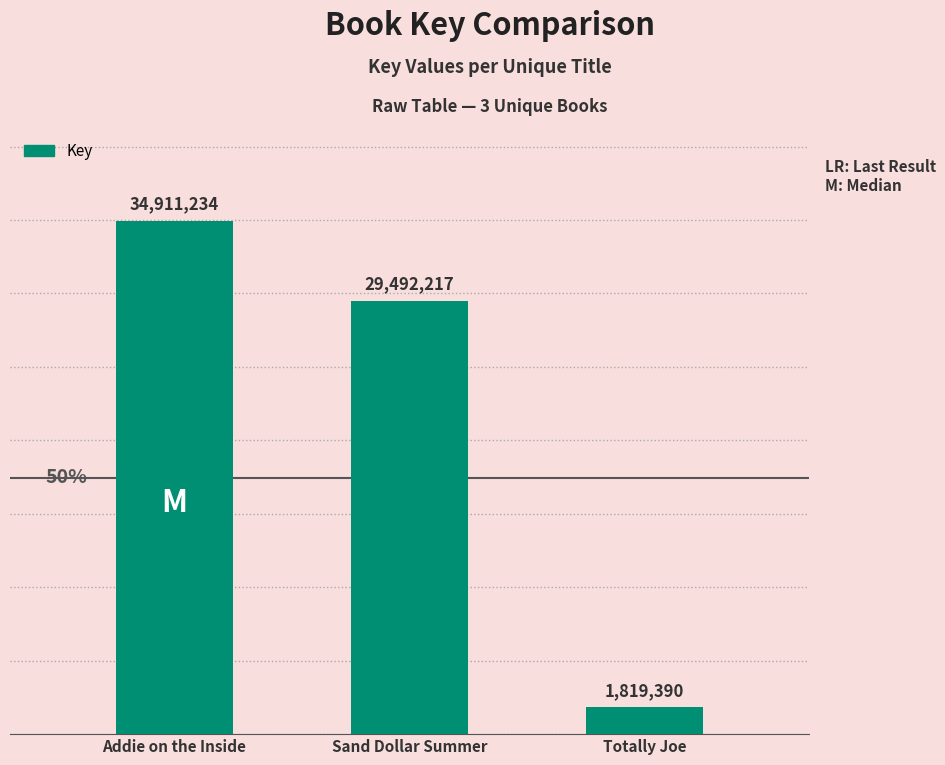

What is the change in value from Addie on the Inside to Totally Joe?

-33091844